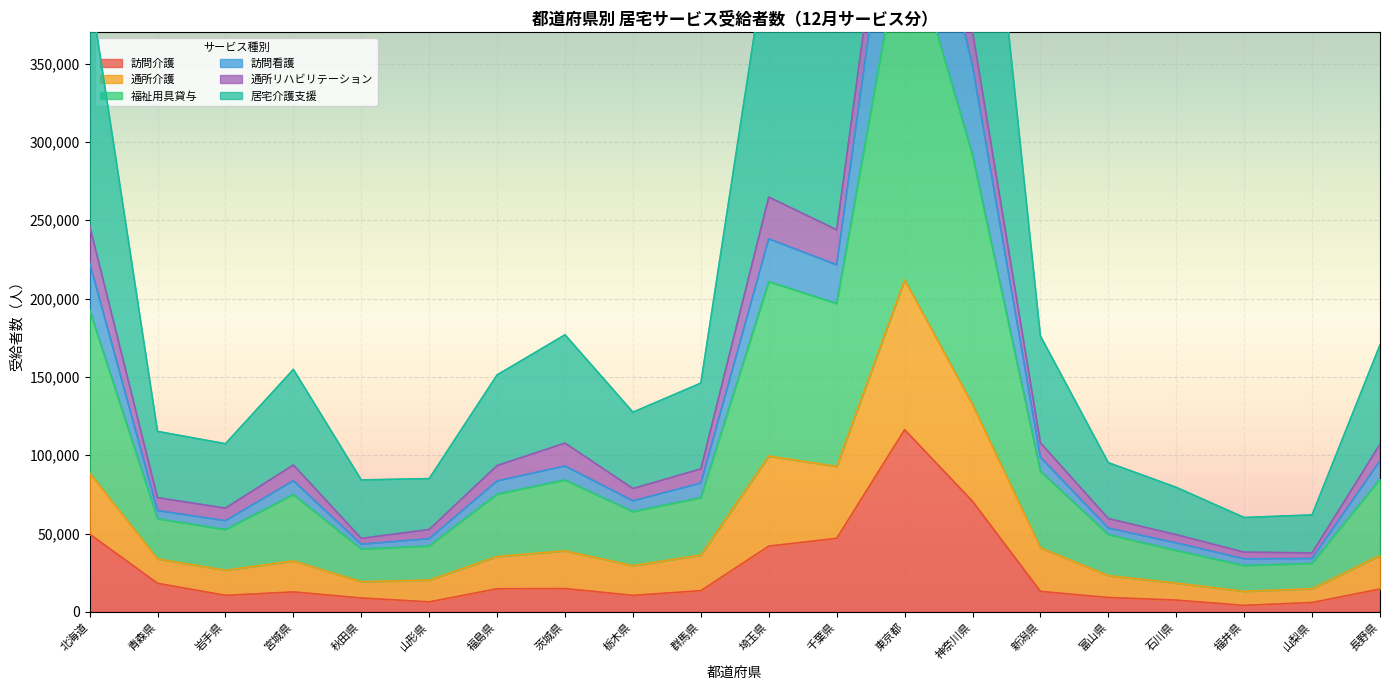

True or false: 訪問看護 has a value of 51417 at 群馬県.

False